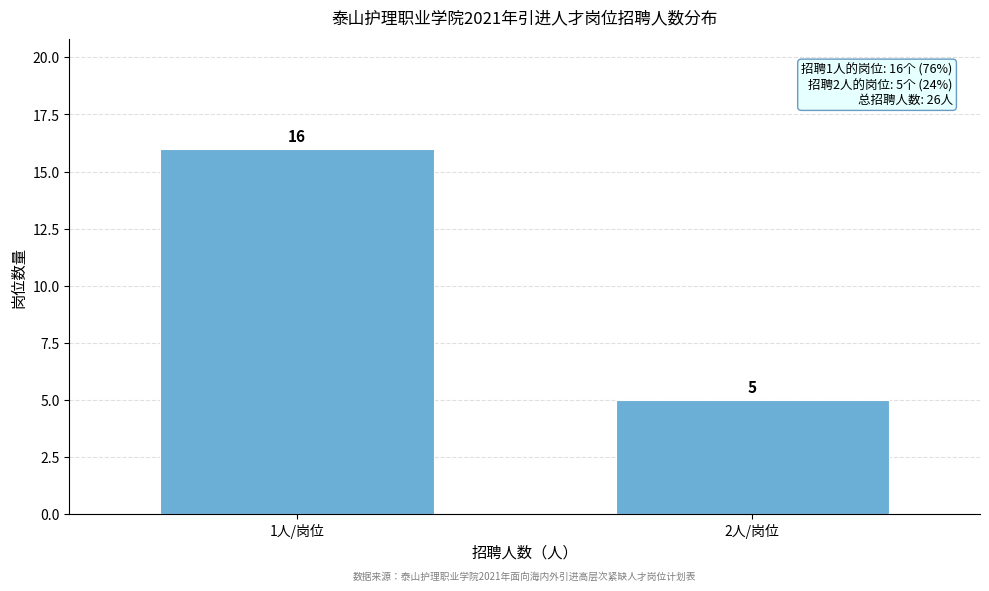

Reading left to right, transcribe all the data shown in this chart.

1人/岗位=16	2人/岗位=5